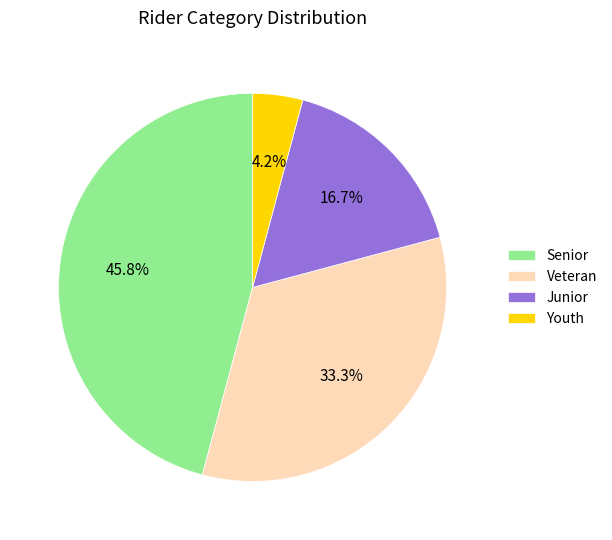

What percentage is the Veteran slice, to the nearest percent?

33%